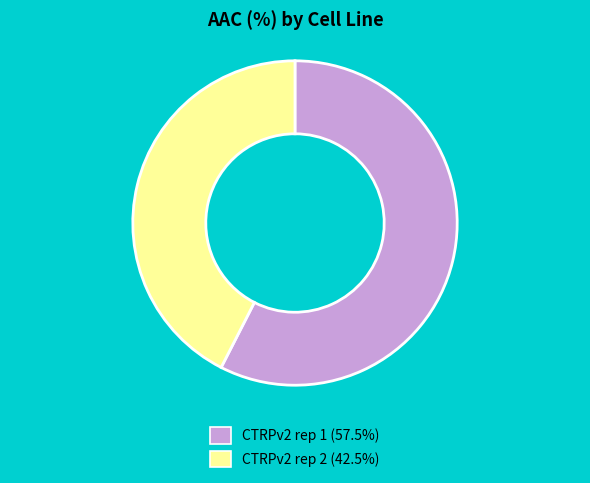

True or false: CTRPv2 rep 1 accounts for 47% of the total.

False